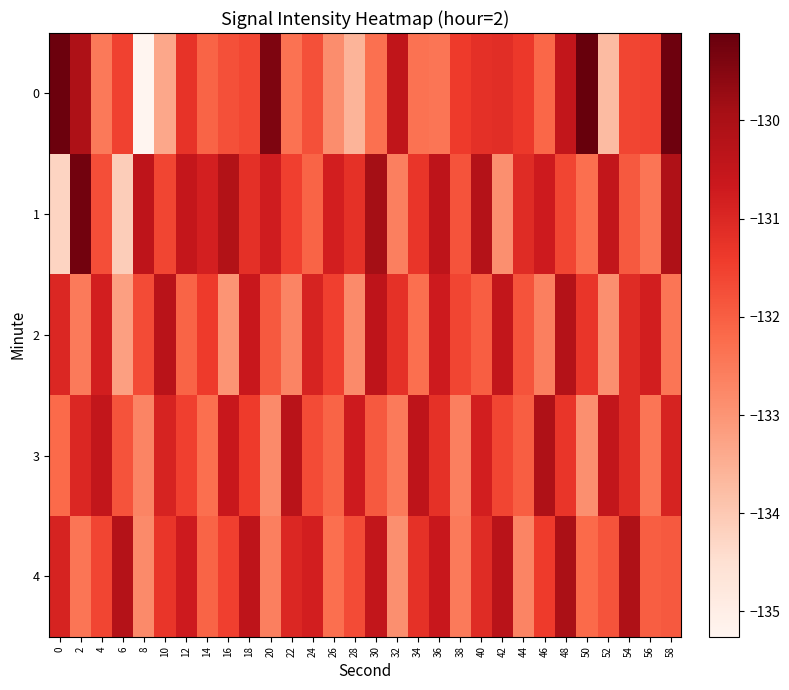

Reading left to right, transcribe all the data shown in this chart.

0: 0=-129.2	2=-130.1	4=-132.5	6=-131.5	8=-135.3	10=-133.4	12=-131.3	14=-132.1	16=-131.8	18=-131.6	20=-129.4	22=-132.3	24=-131.8	26=-132.9	28=-133.6	30=-132.3	32=-130.4	34=-132.3	36=-132.4	38=-131.4	40=-131.2	42=-131.1	44=-131.4	46=-132.1	48=-130.5	50=-129.1	52=-133.7	54=-131.6	56=-131.5	58=-129.2
1: 0=-134.2	2=-129.3	4=-131.7	6=-134.1	8=-130.4	10=-131.6	12=-130.5	14=-130.8	16=-130.2	18=-131.2	20=-130.8	22=-131.5	24=-132.1	26=-130.8	28=-131.2	30=-129.9	32=-132.6	34=-131.3	36=-130.4	38=-131.8	40=-130.2	42=-132.9	44=-131.1	46=-130.7	48=-131.6	50=-132.3	52=-130.5	54=-131.9	56=-132.4	58=-130.1
2: 0=-131.0	2=-132.5	4=-130.8	6=-133.2	8=-131.7	10=-130.3	12=-132.1	14=-131.4	16=-133.0	18=-130.6	20=-131.9	22=-132.7	24=-130.9	26=-131.5	28=-132.8	30=-130.4	32=-131.2	34=-132.3	36=-130.7	38=-131.6	40=-132.0	42=-130.5	44=-131.8	46=-132.6	48=-130.2	50=-131.3	52=-132.9	54=-131.1	56=-130.8	58=-132.4
3: 0=-132.2	2=-131.0	4=-130.5	6=-131.8	8=-132.7	10=-130.9	12=-131.5	14=-132.3	16=-130.6	18=-131.4	20=-132.8	22=-130.3	24=-131.7	26=-132.1	28=-130.7	30=-131.9	32=-132.5	34=-130.4	36=-131.2	38=-132.6	40=-130.8	42=-131.6	44=-132.0	46=-130.1	48=-131.3	50=-132.9	52=-130.5	54=-131.1	56=-132.4	58=-130.9
4: 0=-130.9	2=-132.4	4=-131.6	6=-130.2	8=-132.8	10=-131.3	12=-130.7	14=-132.1	16=-131.5	18=-130.4	20=-132.6	22=-131.0	24=-130.8	26=-132.3	28=-131.7	30=-130.5	32=-132.9	34=-131.2	36=-130.6	38=-132.5	40=-131.1	42=-130.3	44=-132.7	46=-131.4	48=-130.0	50=-132.2	52=-131.8	54=-130.1	56=-132.0	58=-131.9